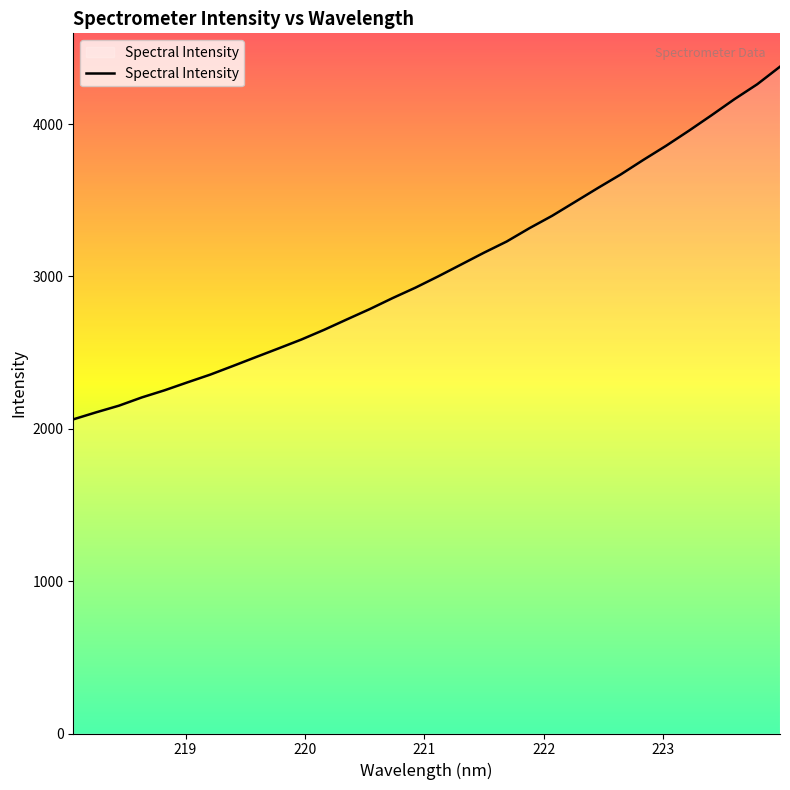

What is the difference between the maximum and minimum values?

2314.9